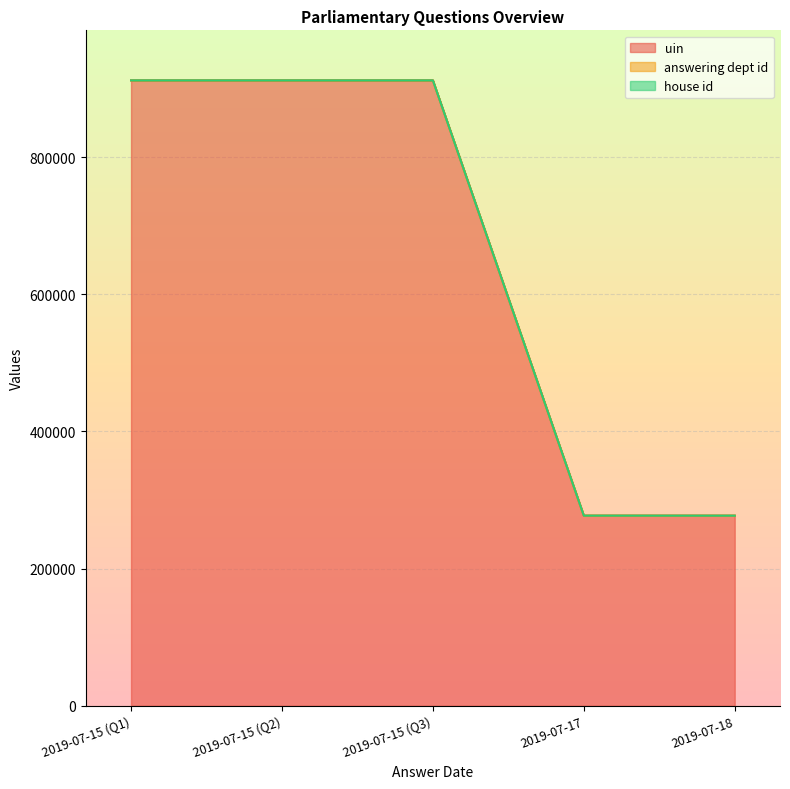

Reading left to right, extract all data points from this chart.

uin: 911932	911940	911936	277249	277237
answering dept id: 1	1	1	54	14
house id: 1	1	1	1	1